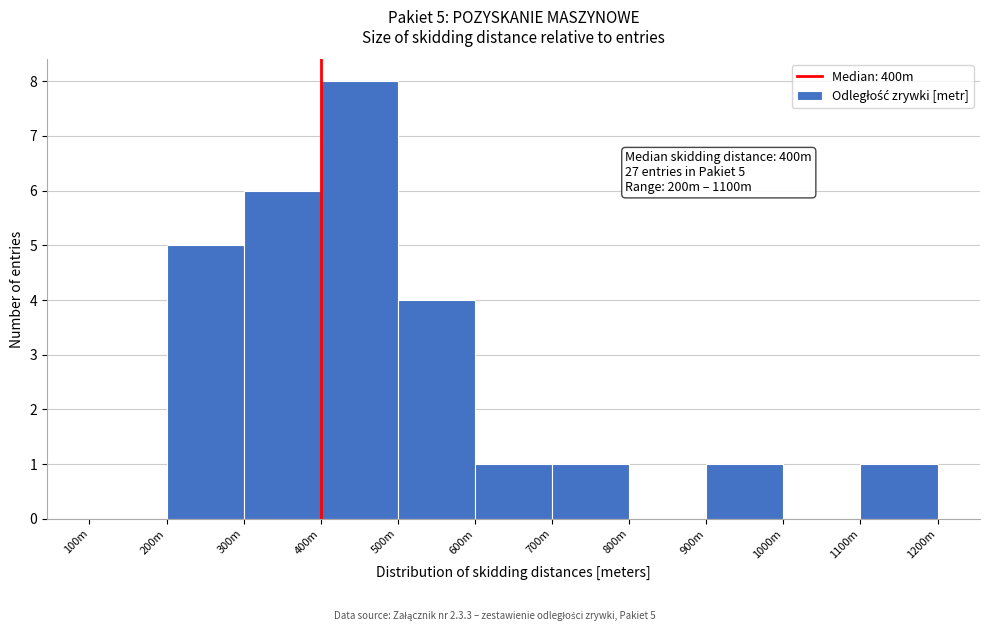

Reading right to left, what are all the values shown in this chart?

1100m=1	1000m=0	900m=1	800m=0	700m=1	600m=1	500m=4	400m=8	300m=6	200m=5	100m=0